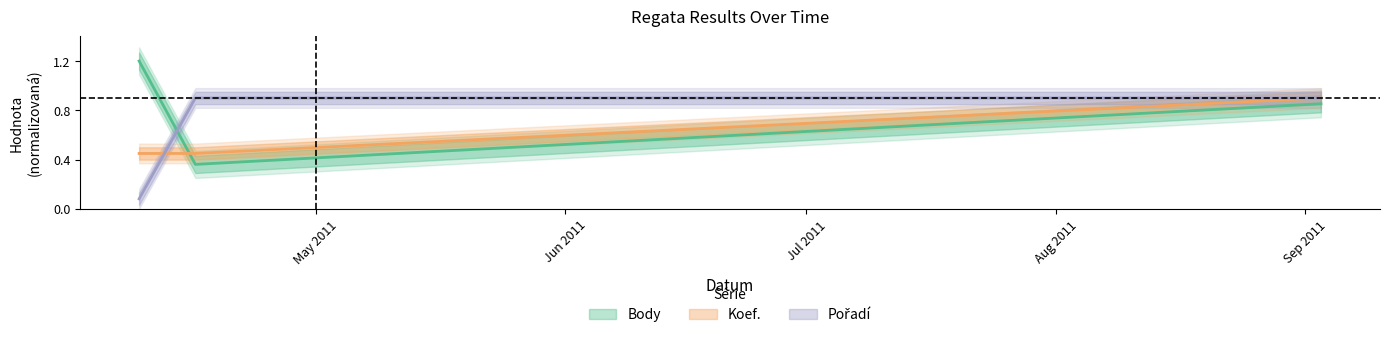

The value of Koef. at 2011-04-16 is 0.8. True or false?

False